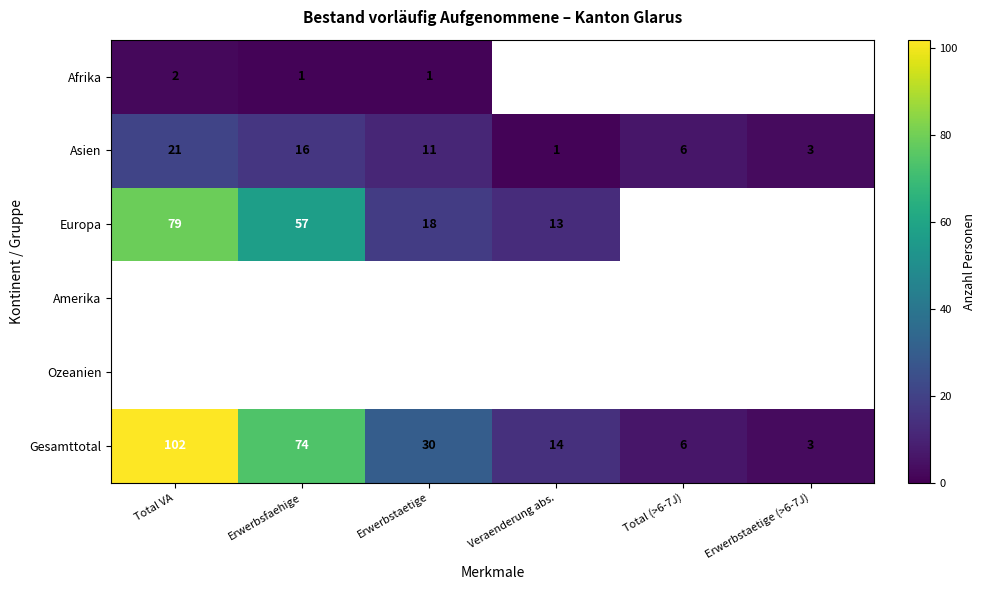

Is the value of Afrika at Total VA greater than the value of Asien at Erwerbstaetige?

No